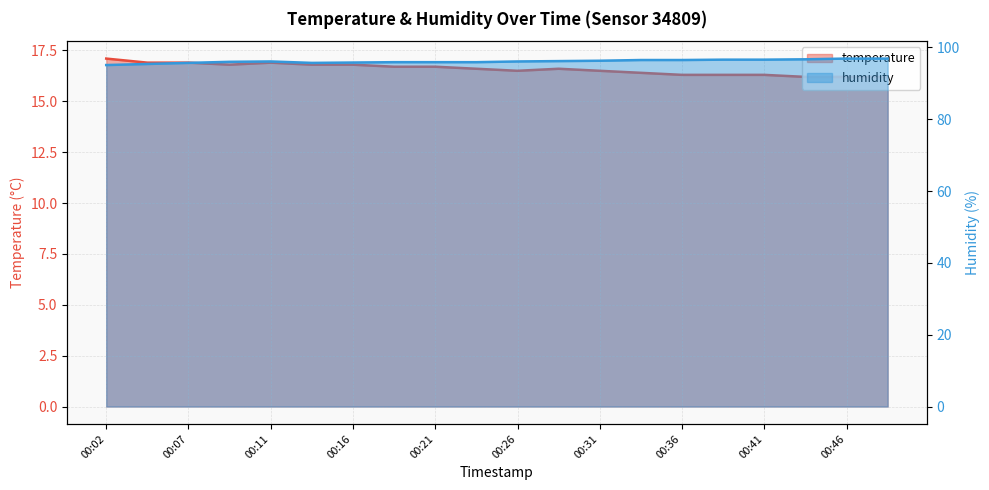

True or false: temperature and humidity cross at least once.

False